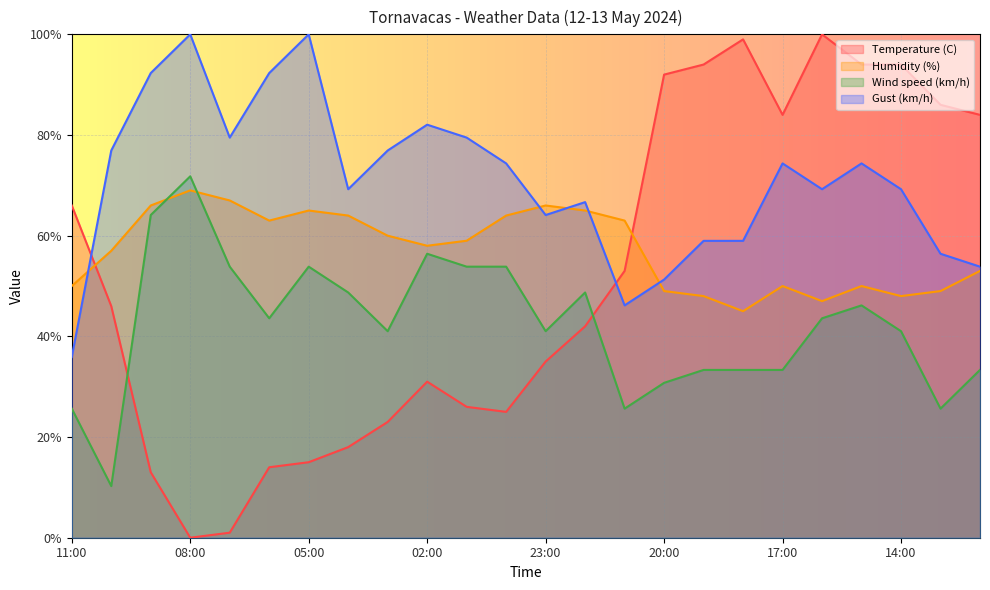

What is the value of the Temperature (C) point at the 15th from the left?

53.0